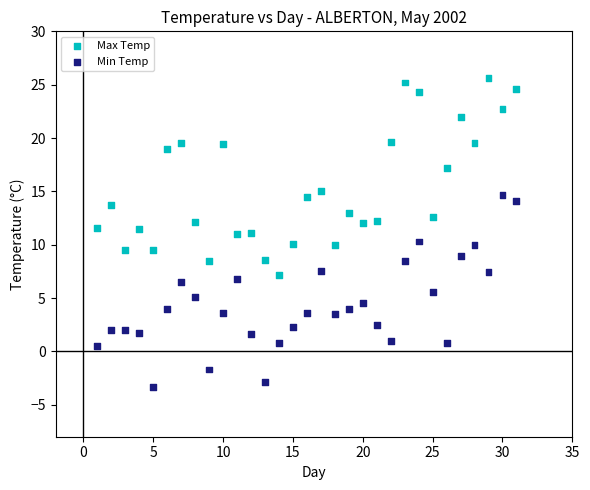

What are all the series names shown in the legend?

Max Temp, Min Temp